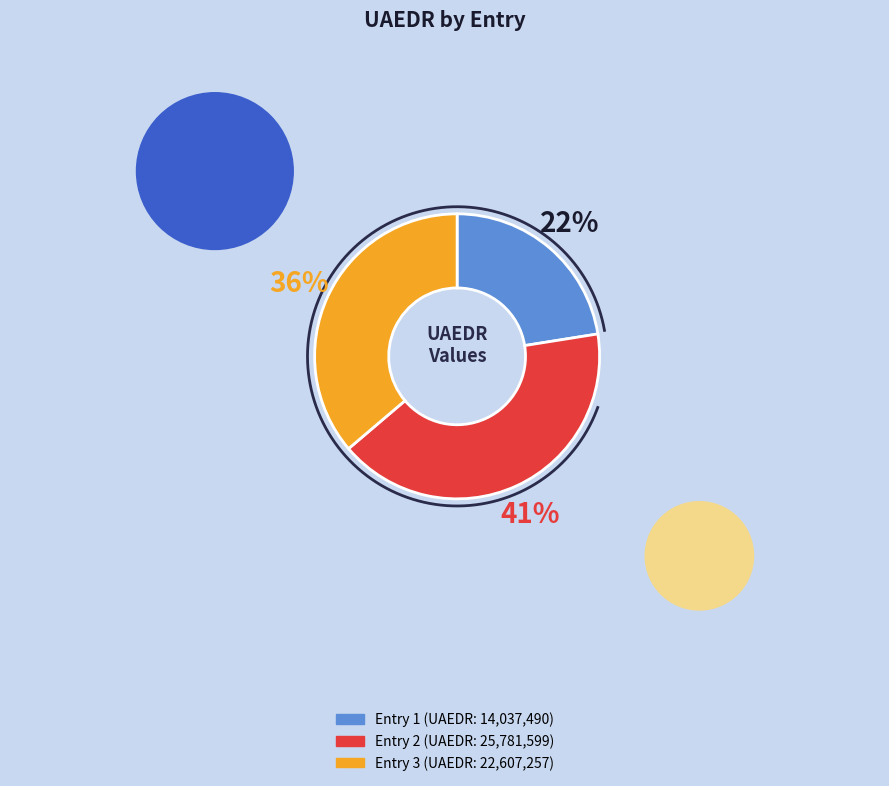

What is the smallest slice in the pie chart?

1